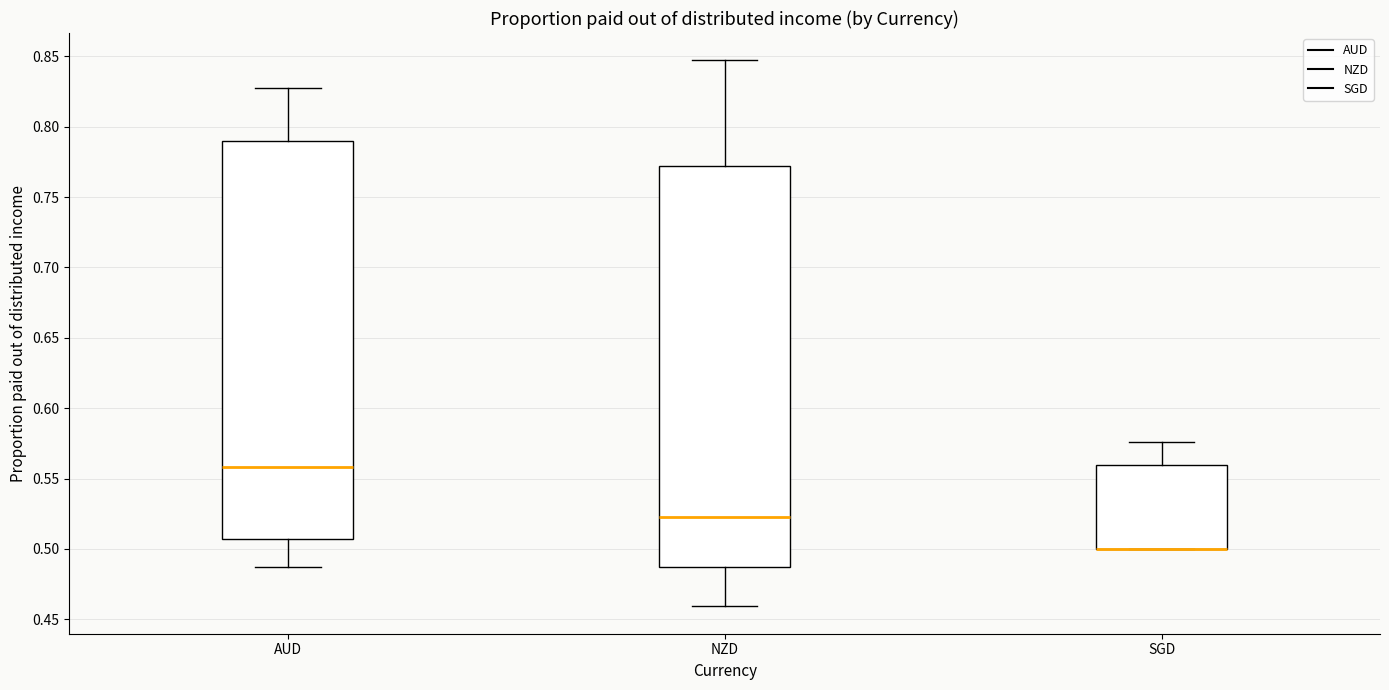

Where does the upper whisker of the box for SGD end on the y-axis? The values are not printed on the chart, so give them approximately, as read against the axis.

0.575